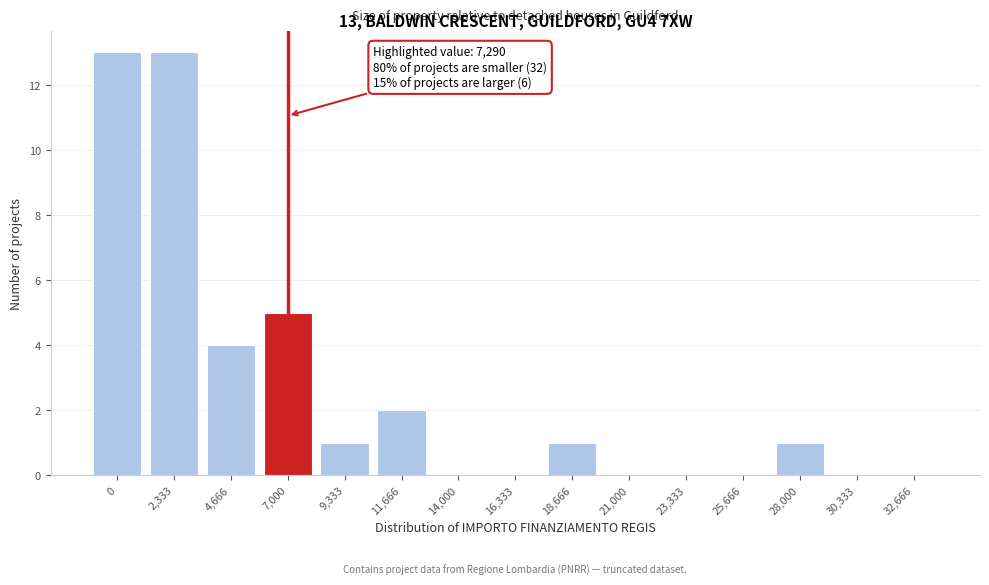

Reading left to right, extract all data points from this chart.

0=13	2,333=13	4,666=4	7,000=5	9,333=1	11,666=2	14,000=0	16,333=0	18,666=1	21,000=0	23,333=0	25,666=0	28,000=1	30,333=0	32,666=0